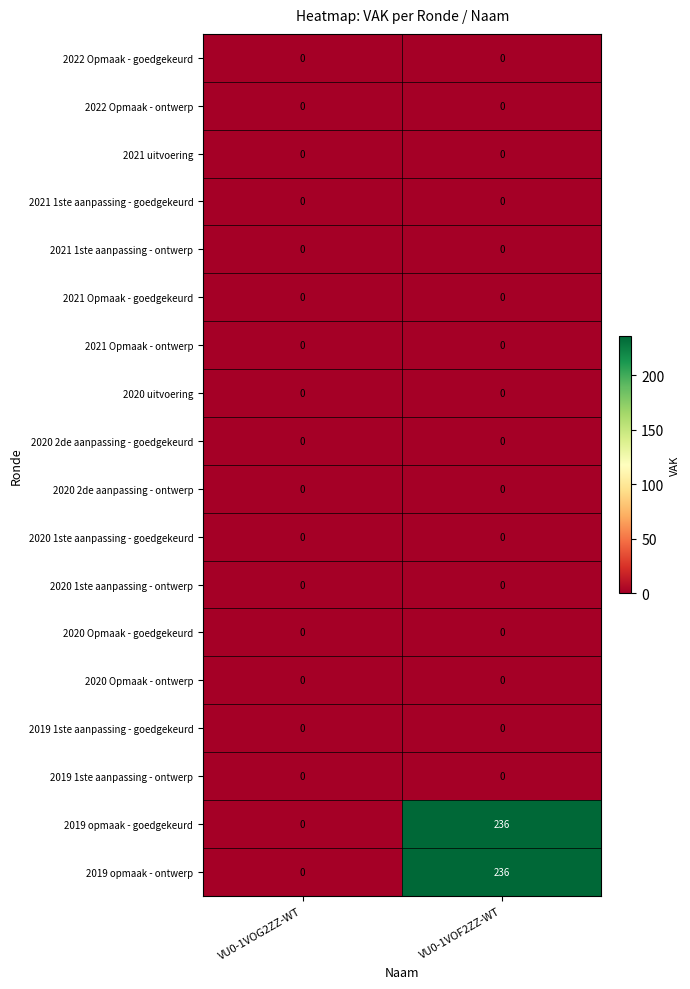

Is it true that 2021 1ste aanpassing - ontwerp equals 0 at VU0-1VOF2ZZ-WT?

True